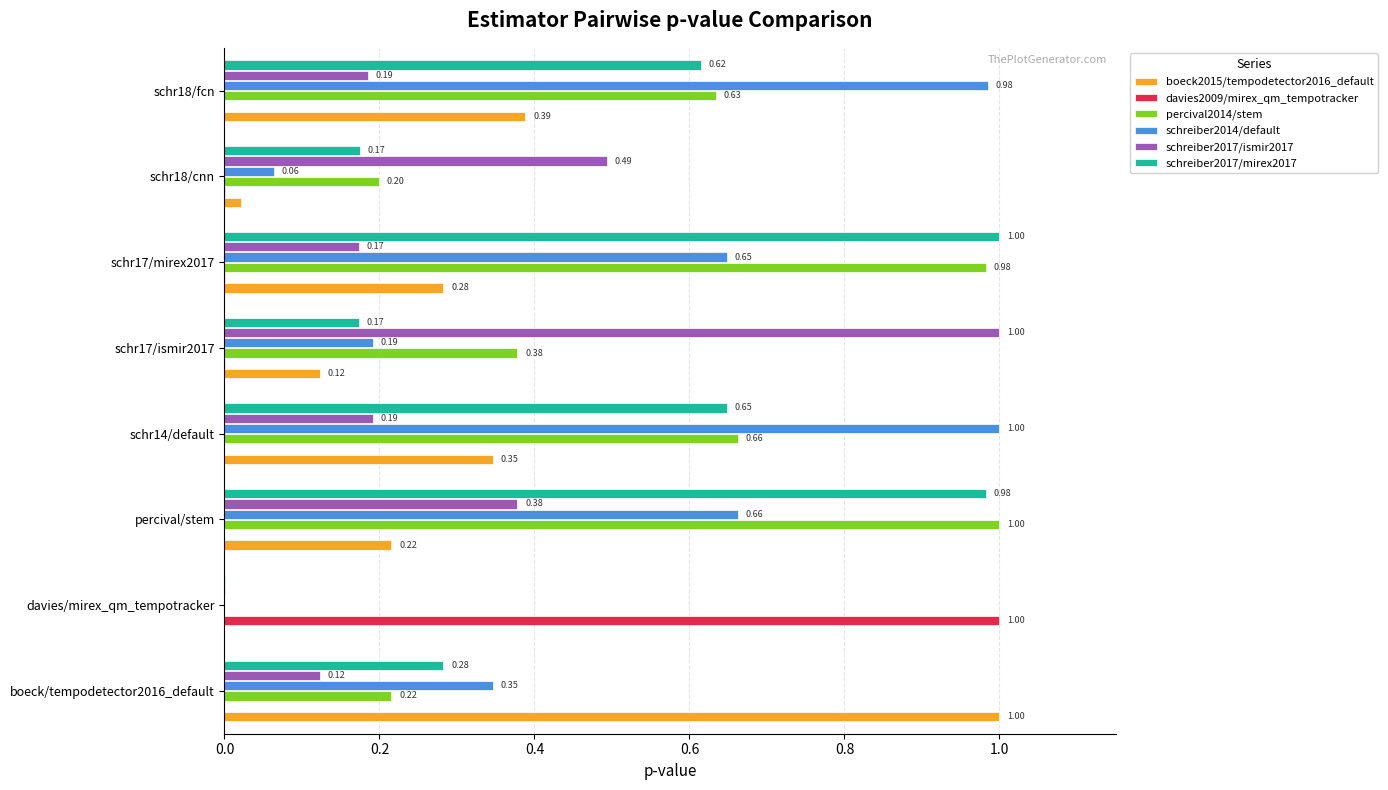

At which label is schreiber2014/default closest to 0?

davies/mirex_qm_tempotracker